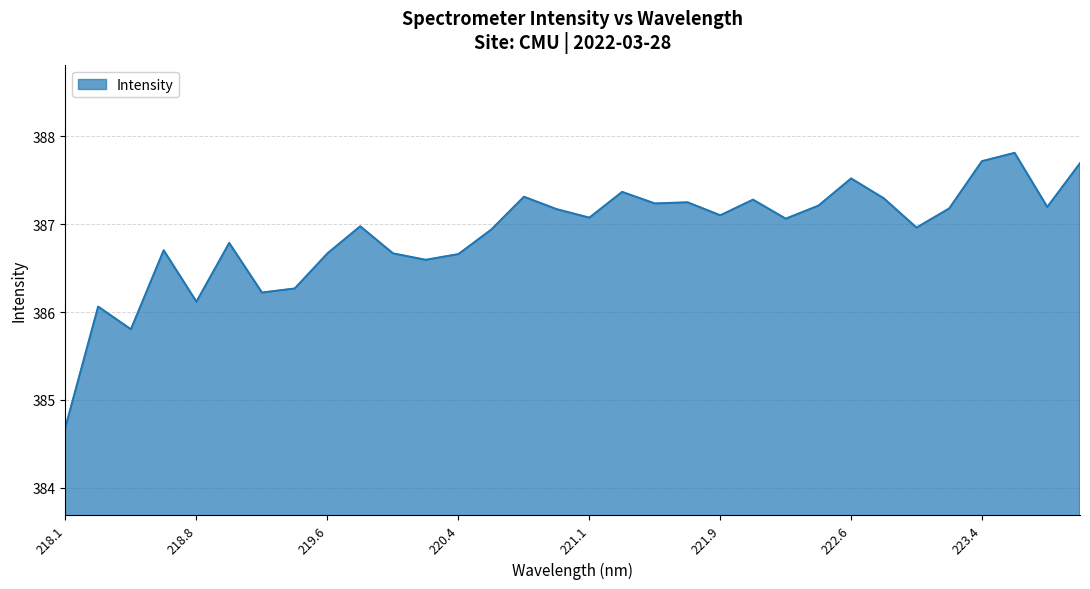

What is the greatest value displayed?

387.8